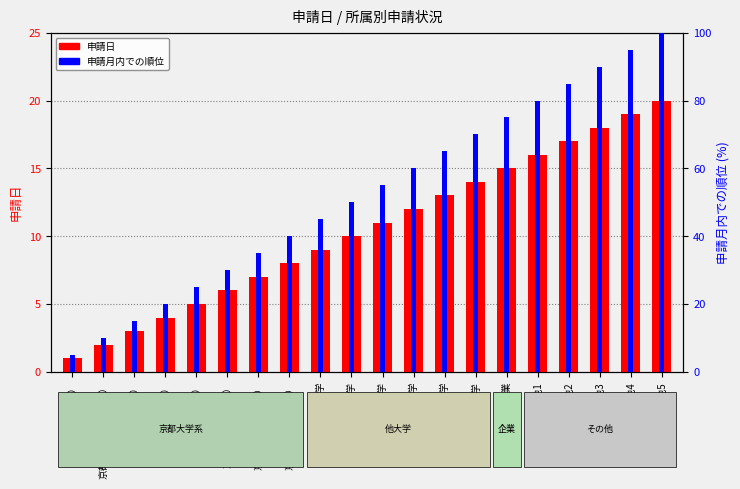

Does the chart contain any negative values?

No